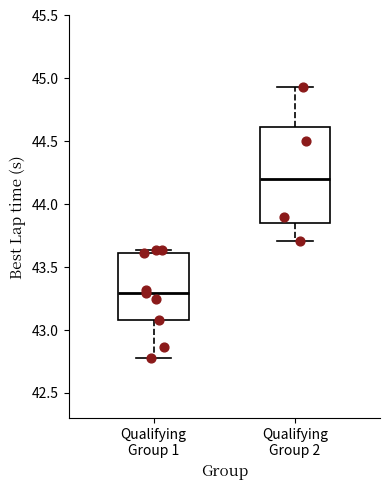

Comparing the boxes themselves (not the whiskers), which one is the tallest?

Qualifying Group 2